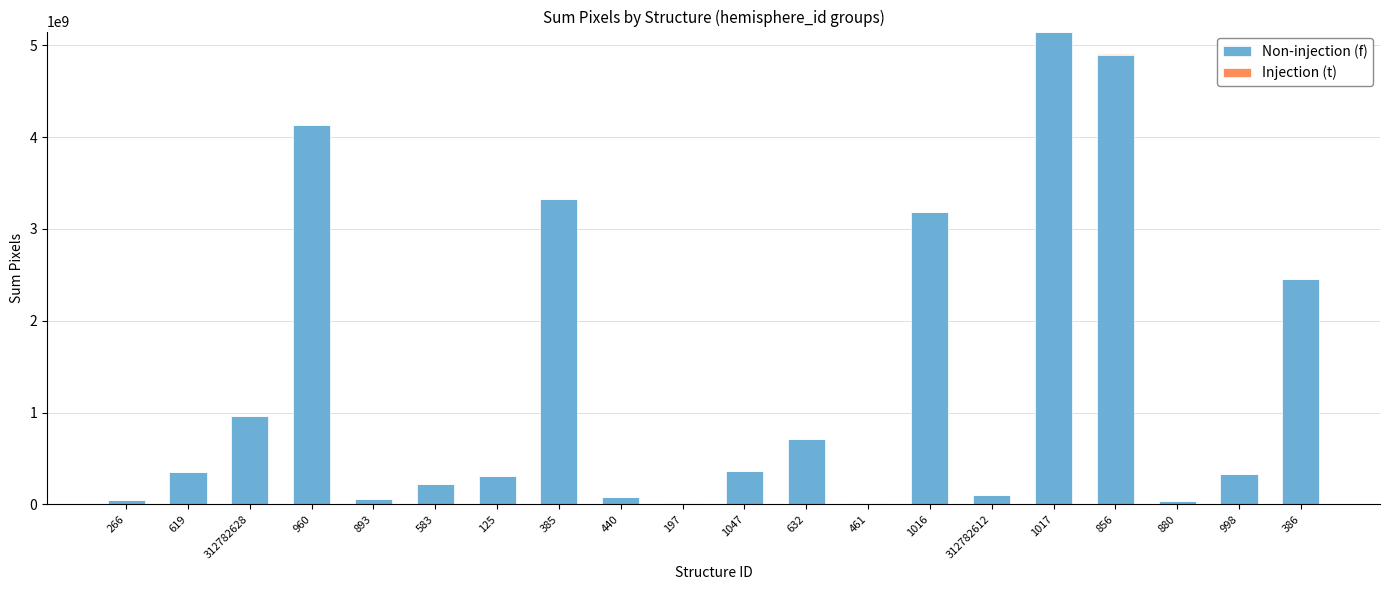

The value of Non-injection (f) at 1016 is 4457062635. True or false?

False